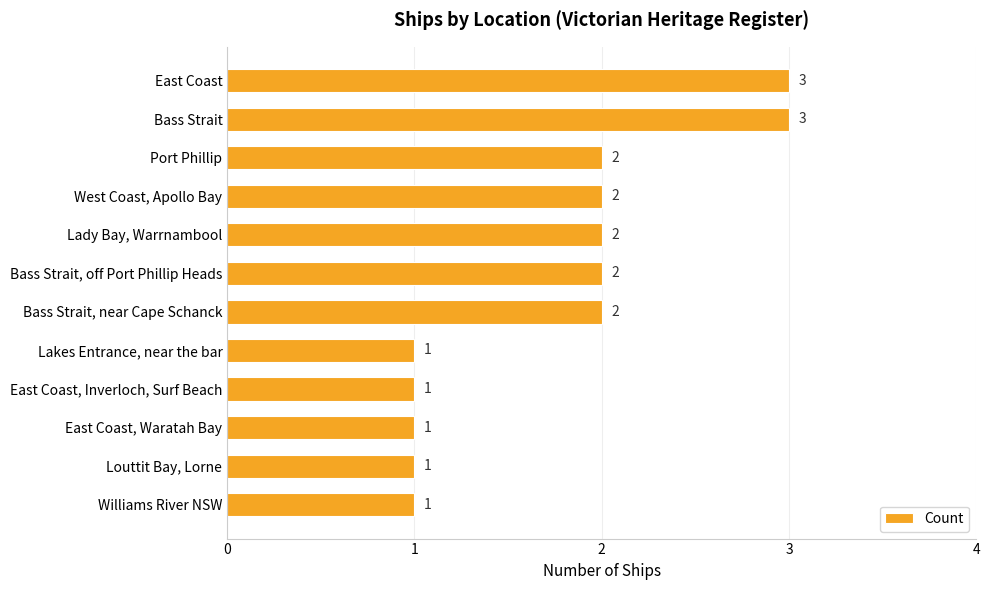

Reading top to bottom, what are all the values shown in this chart?

East Coast=3	Bass Strait=3	Port Phillip=2	West Coast, Apollo Bay=2	Lady Bay, Warrnambool=2	Bass Strait, off Port Phillip Heads=2	Bass Strait, near Cape Schanck=2	Lakes Entrance, near the bar=1	East Coast, Inverloch, Surf Beach=1	East Coast, Waratah Bay=1	Louttit Bay, Lorne=1	Williams River NSW=1